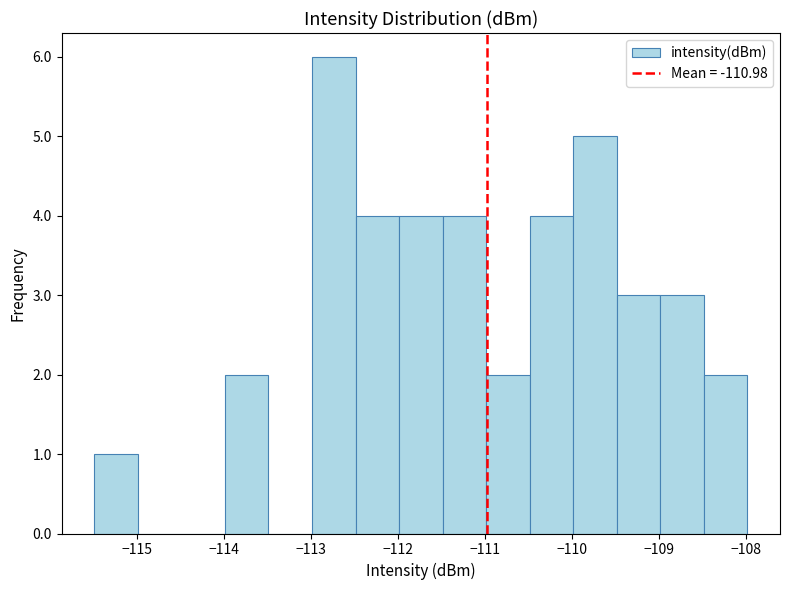

Reading left to right, transcribe this chart: for each bar, give the range it covers on the x-axis and its height. Neither the bar edges nor the heights are printed on the chart, so give them approximately, as read against the axes.

-115.5 to -115.0: 1
-115.0 to -114.5: 0
-114.5 to -114.0: 0
-114.0 to -113.5: 2
-113.5 to -113.0: 0
-113.0 to -112.5: 6
-112.5 to -112.0: 4
-112.0 to -111.5: 4
-111.5 to -111.0: 4
-111.0 to -110.5: 2
-110.5 to -110.0: 4
-110.0 to -109.5: 5
-109.5 to -109.0: 3
-109.0 to -108.5: 3
-108.5 to -108.0: 2